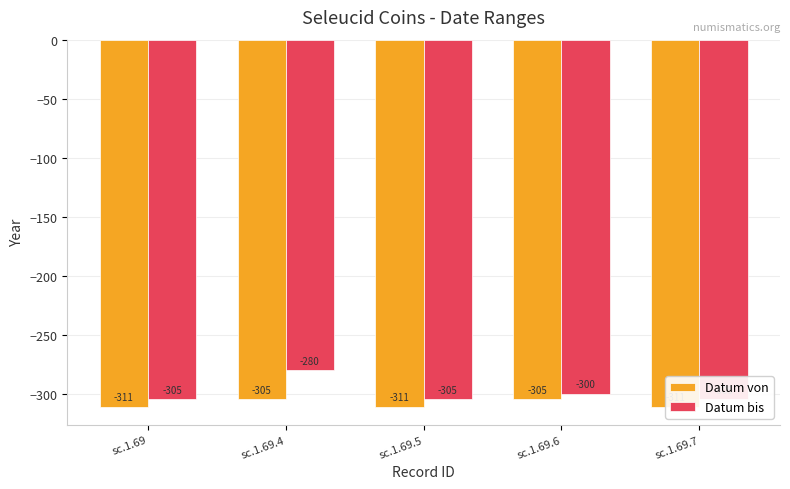

Count the number of categories in the chart.

5